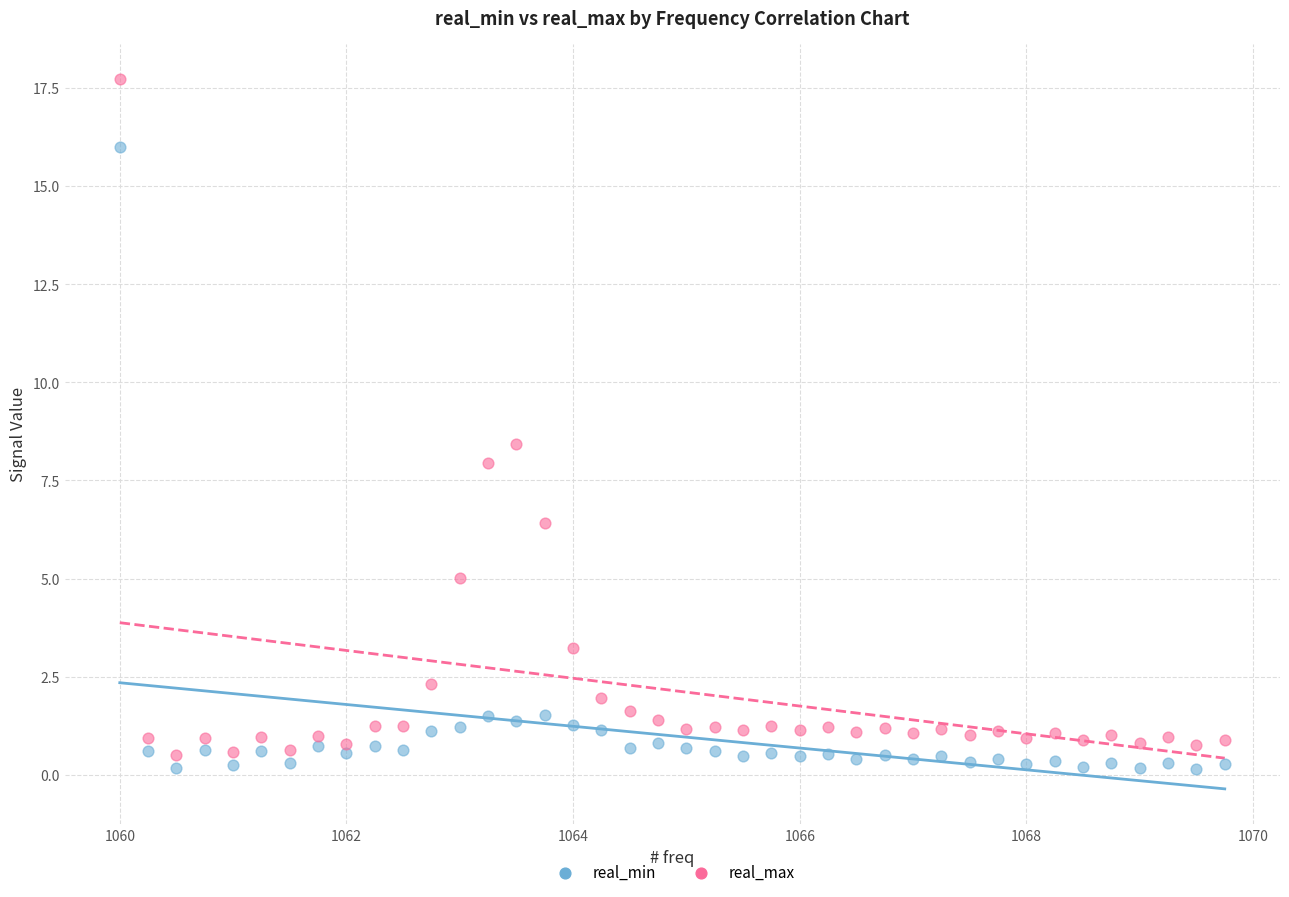

Which series contains the lowest Y value?

real_min